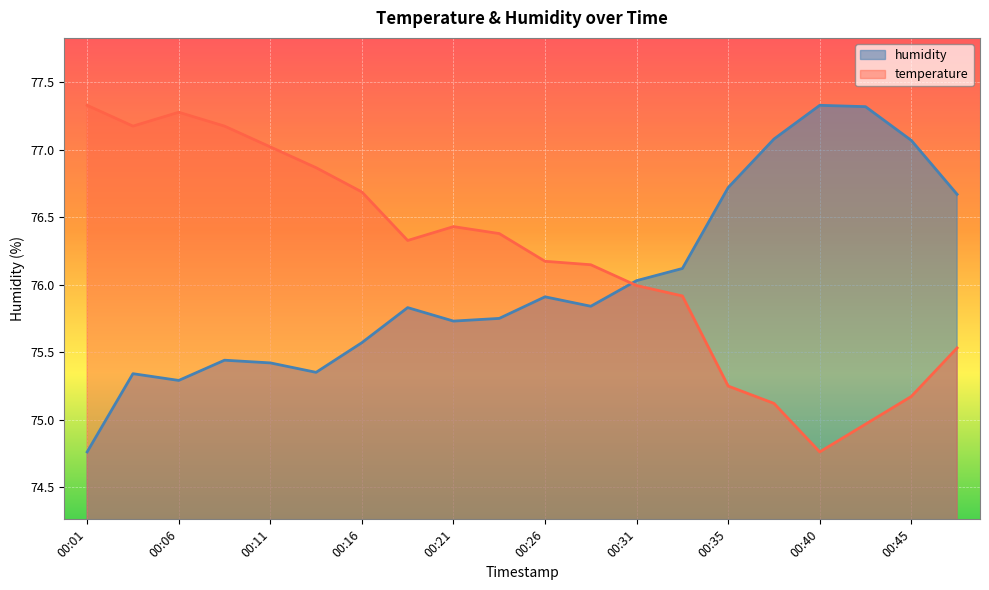

True or false: humidity and temperature intersect in this chart.

True